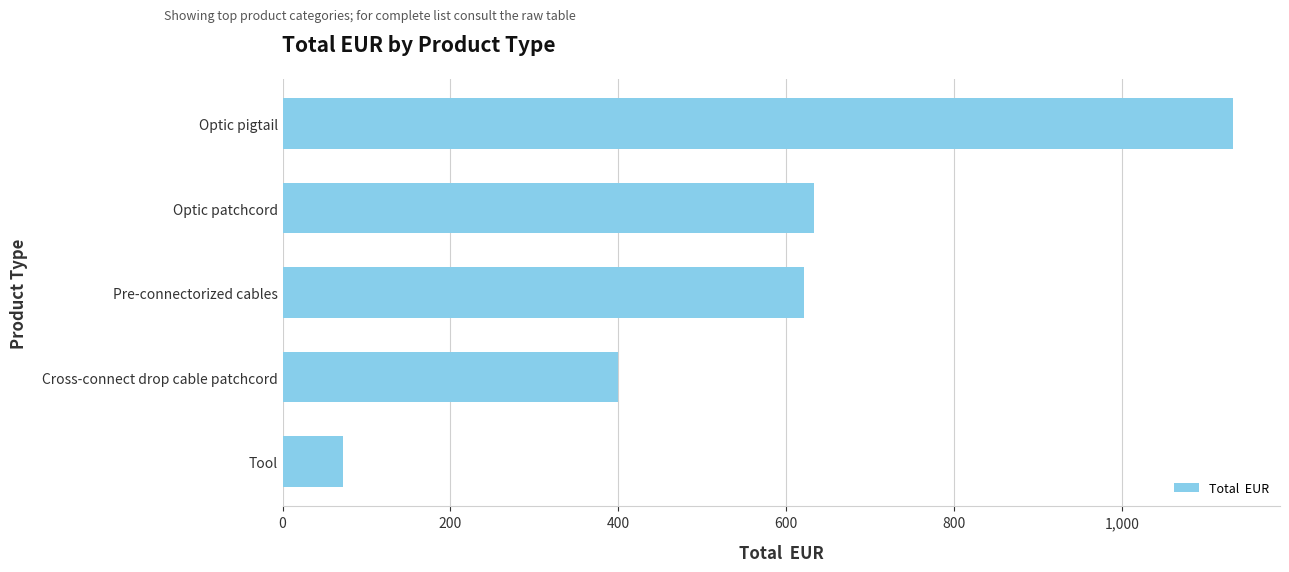

List the labels in order of value, largest first.

Optic pigtail, Optic patchcord, Pre-connectorized cables, Cross-connect drop cable patchcord, Tool